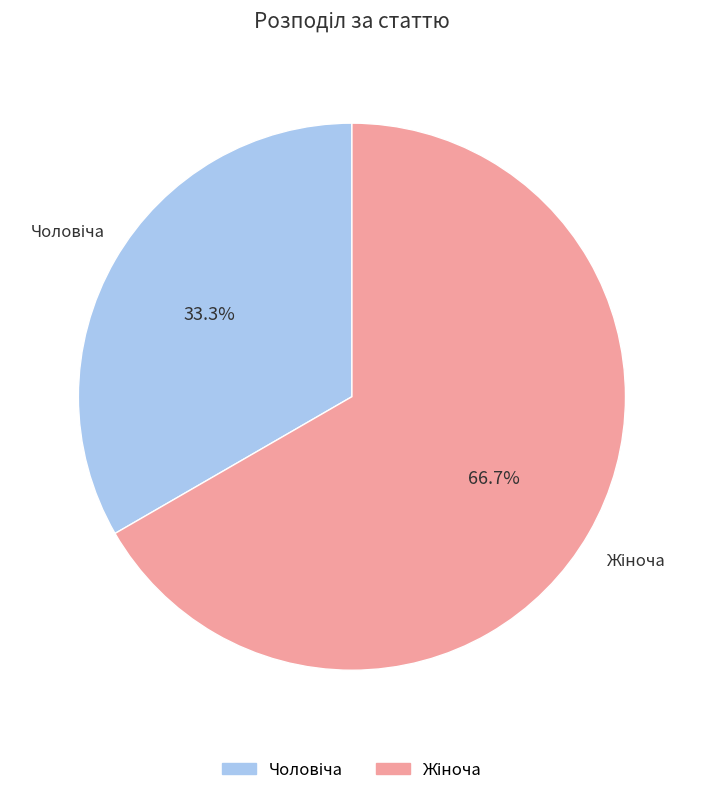

Is there a majority slice in this chart?

Yes